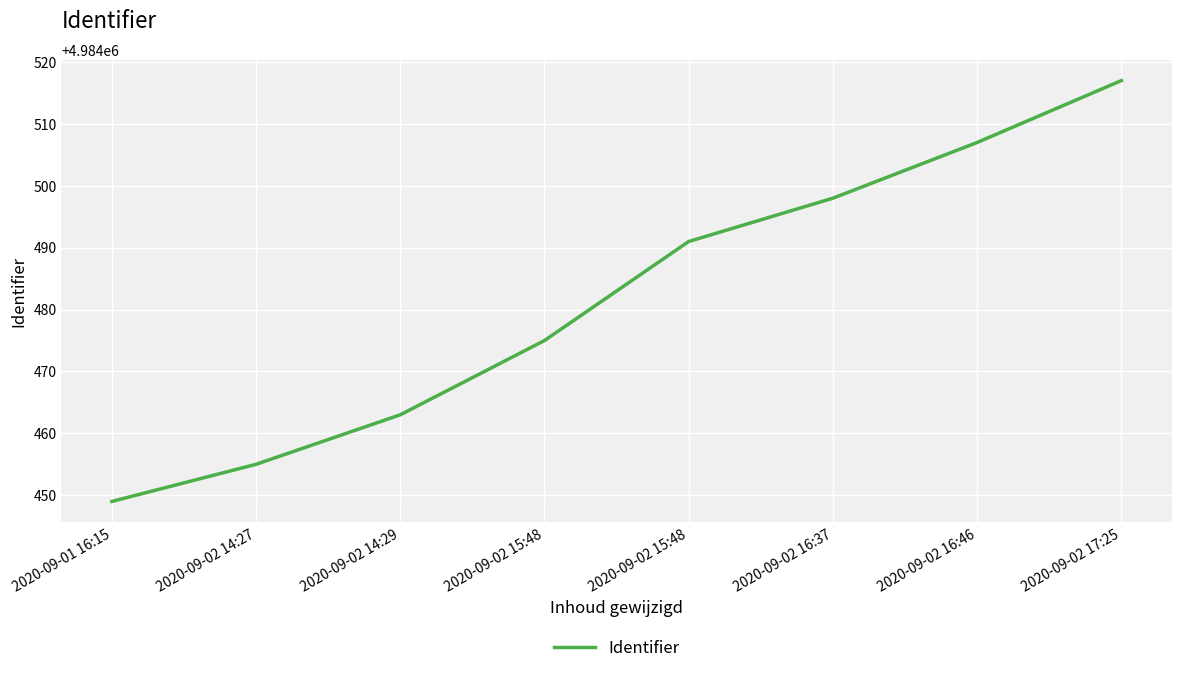

The chart shows a value of 4984455 at 2020-09-02 14:27. True or false?

True